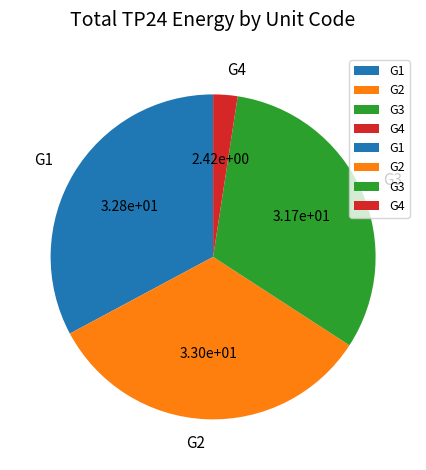

How many slices are in this pie chart?

4